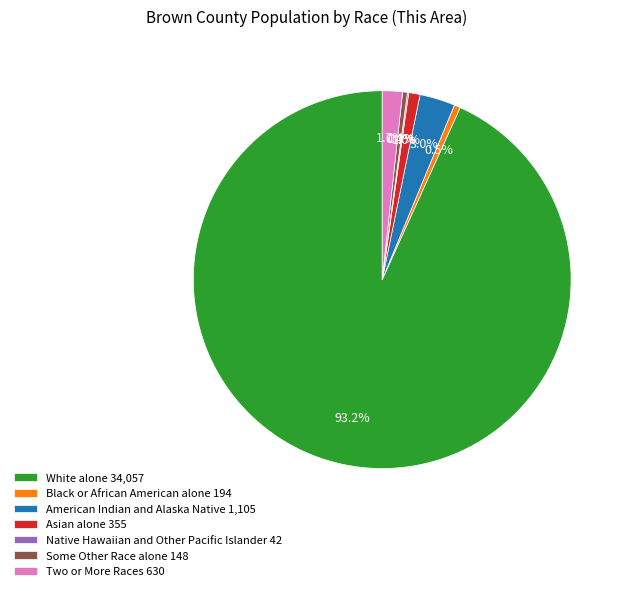

To the nearest percent, what percentage of the pie is White alone?

93%